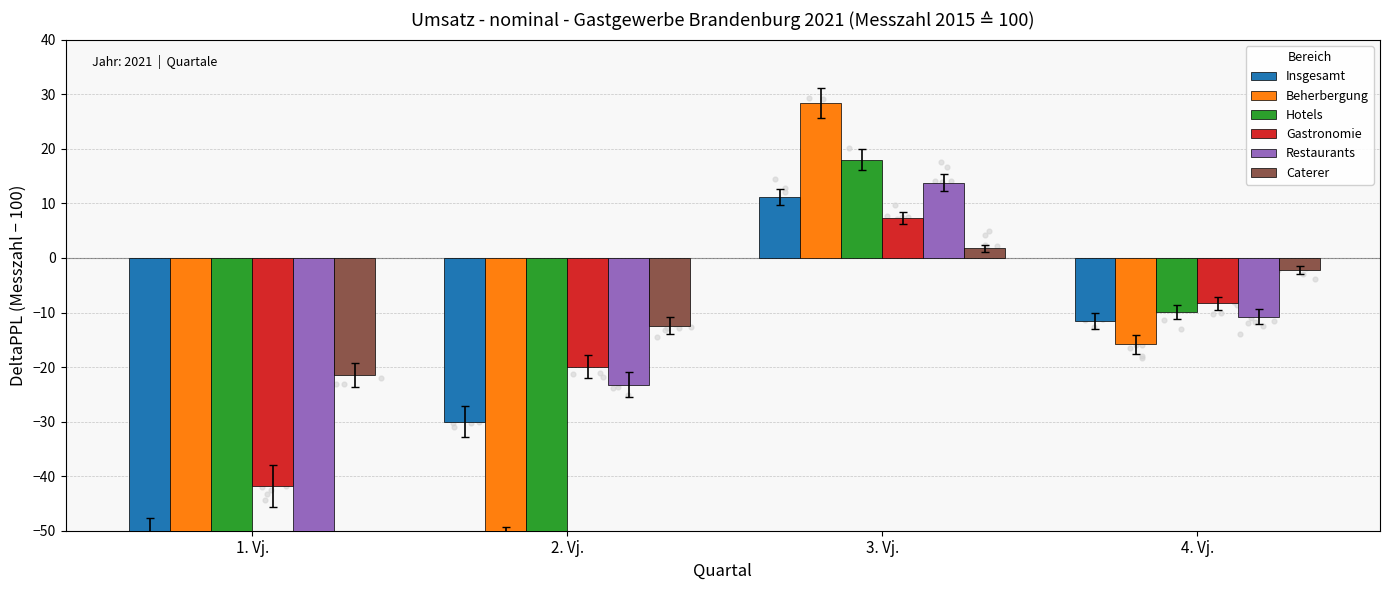

Which series reaches the maximum Y coordinate?

Beherbergung